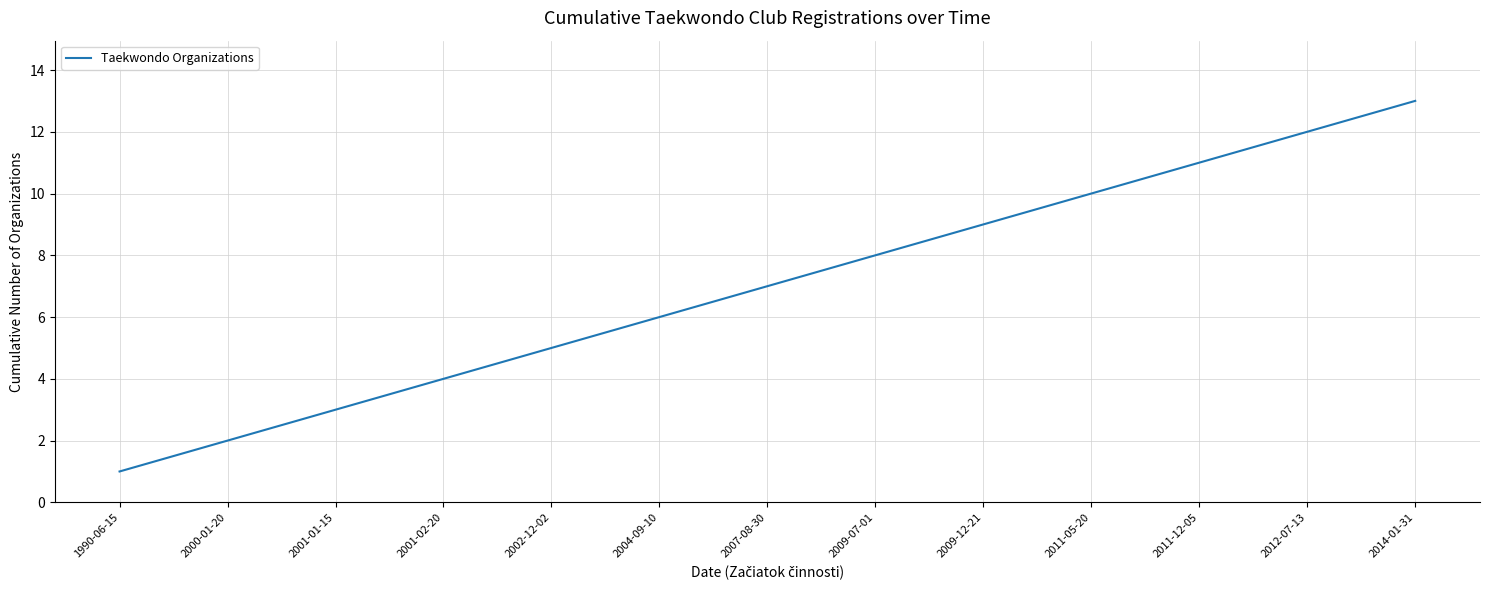

The value at 2004-09-10 is 6. True or false?

True